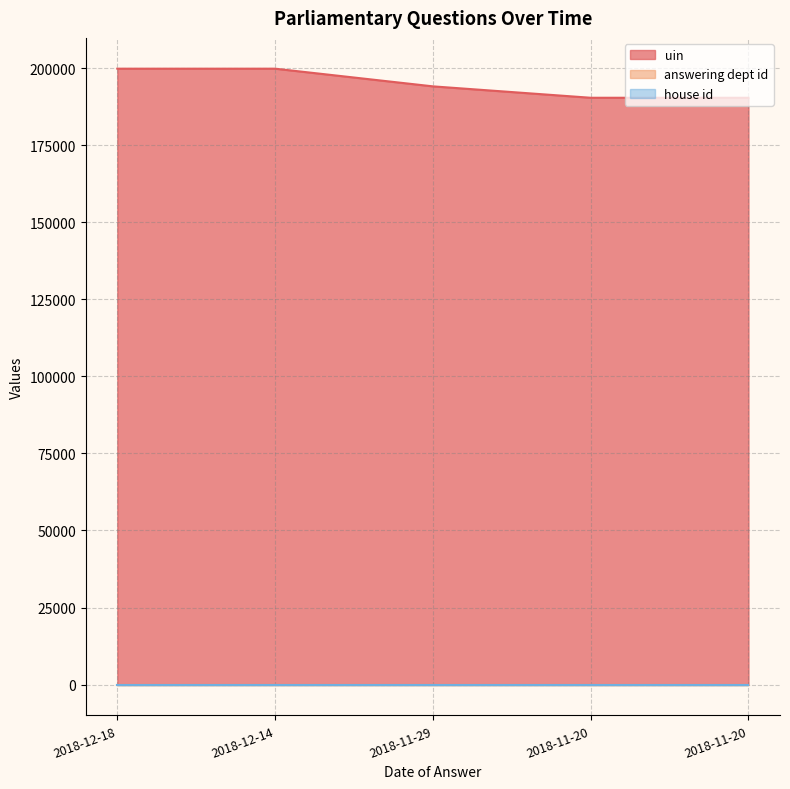

The value of answering dept id at 2018-11-20 is 10. True or false?

True